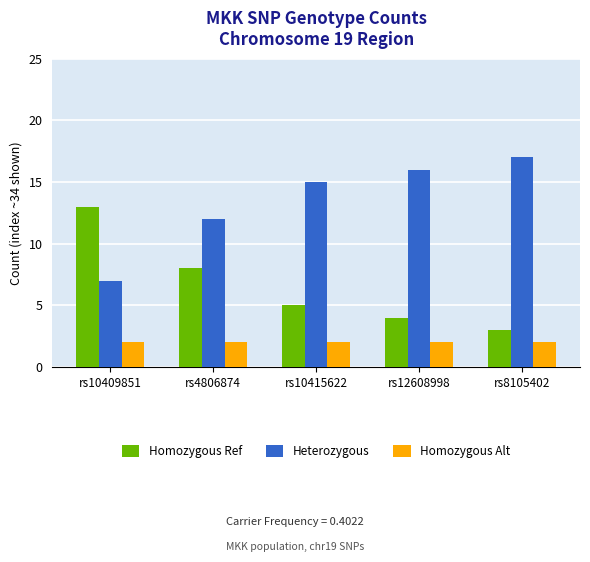

Rank the series by their maximum value, from lowest to highest.

Homozygous Alt, Homozygous Ref, Heterozygous